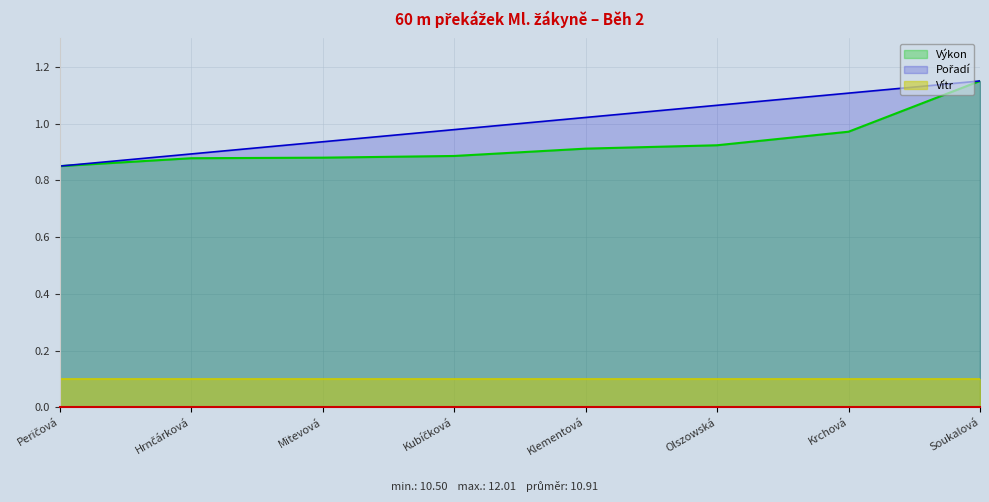

True or false: Vítr and Výkon cross at least once.

False